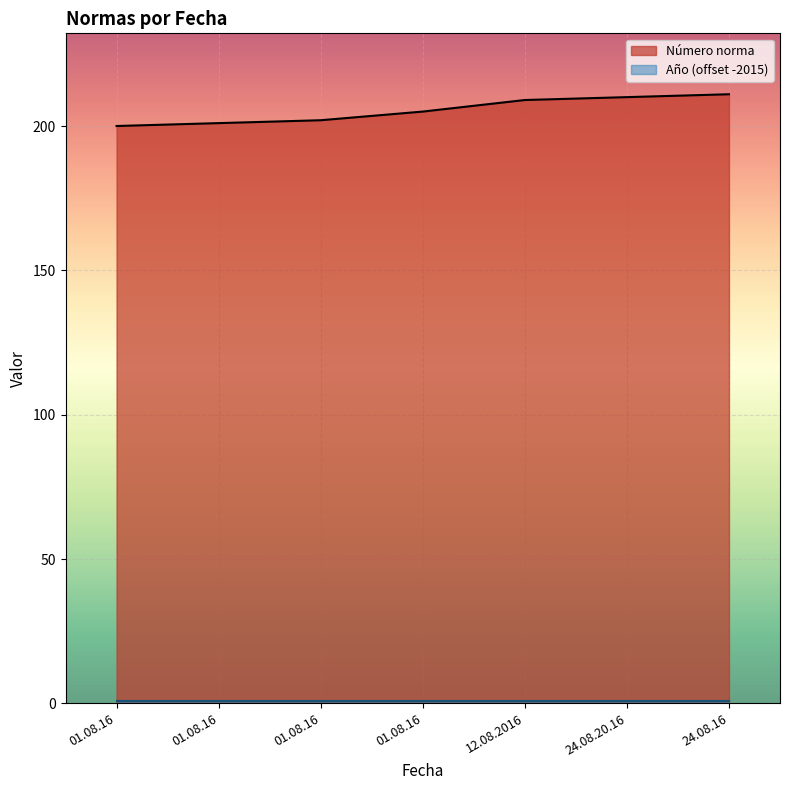

Rank the categories by value from lowest to highest.

01.08.16, 01.08.16, 01.08.16, 01.08.16, 12.08.2016, 24.08.20.16, 24.08.16